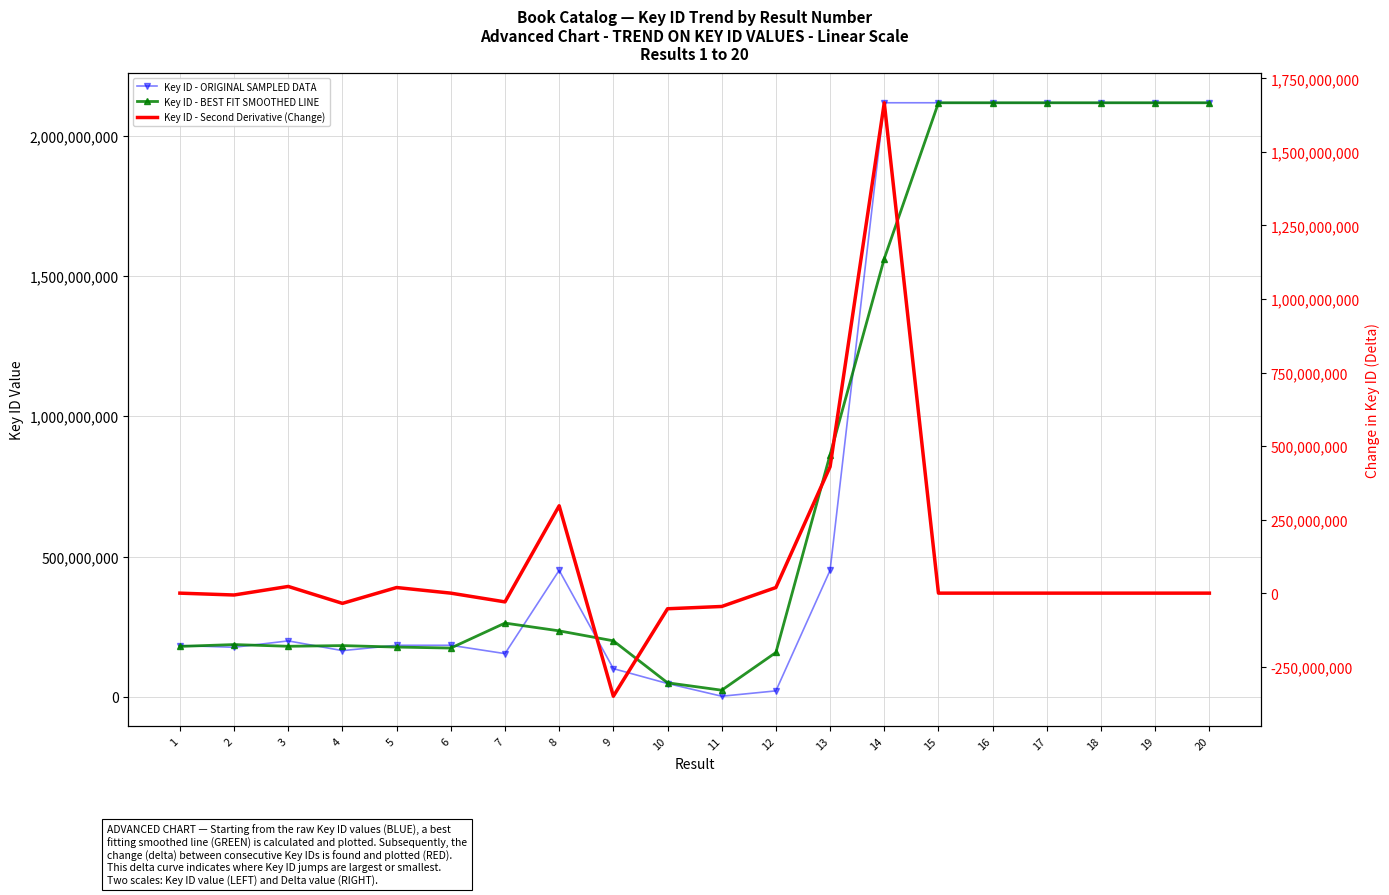

What is the minimum value for Key ID - BEST FIT SMOOTHED LINE?

23340686